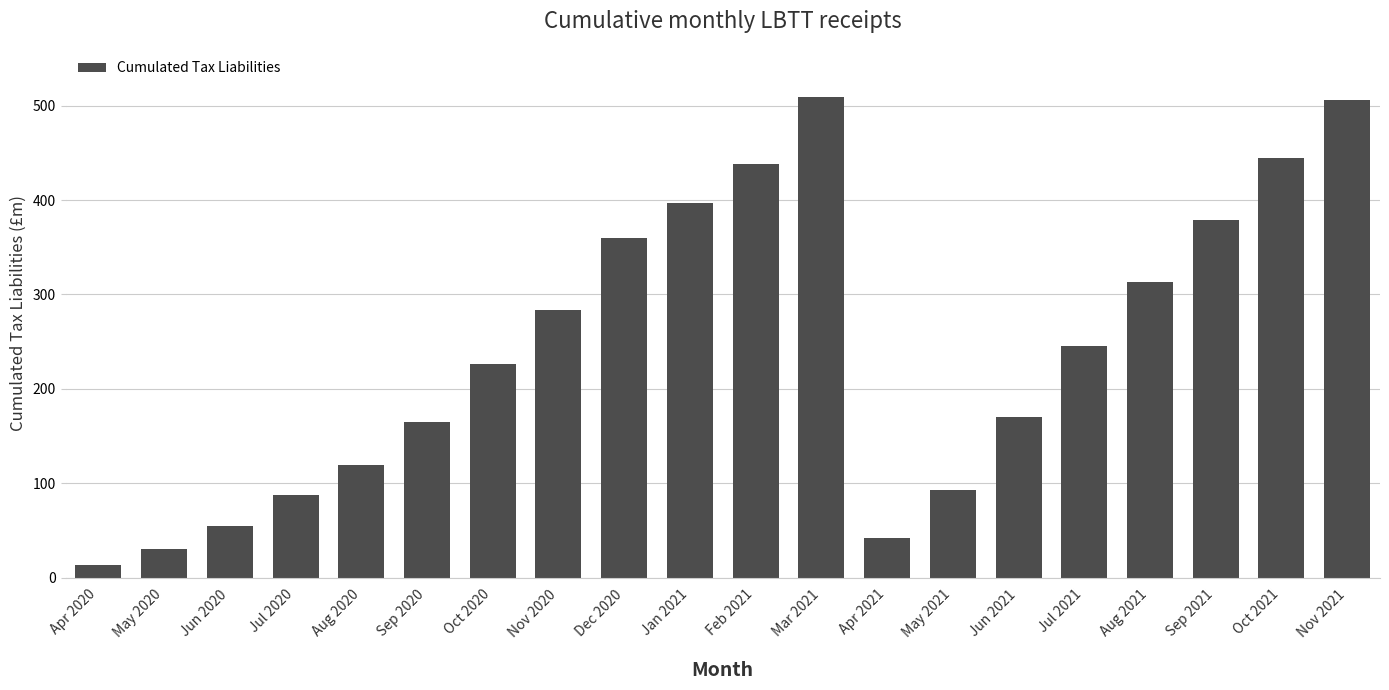

What is the change in value from Jan 2021 to Sep 2021?

-18.7